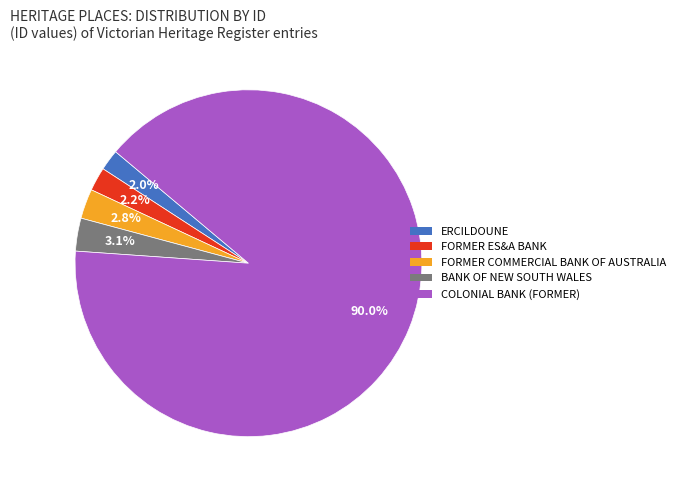

To the nearest percent, what is the combined percentage of FORMER ES&A BANK and ERCILDOUNE?

4%